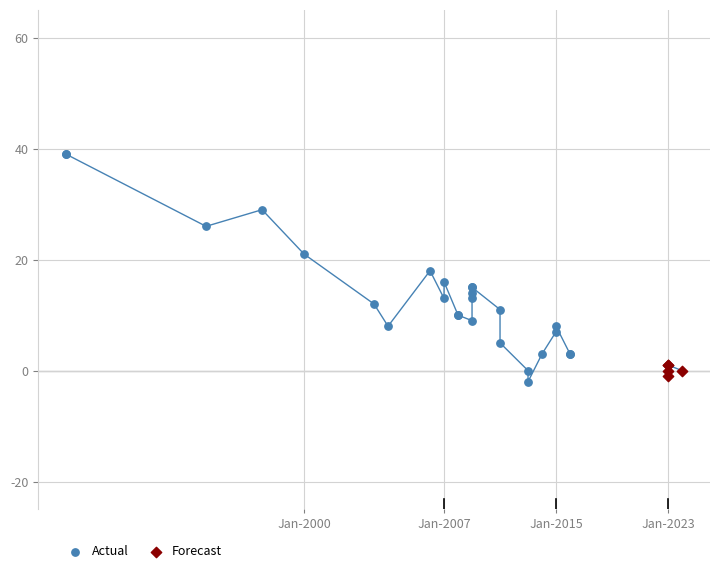

Which series has the largest Y range (max minus min)?

Actual